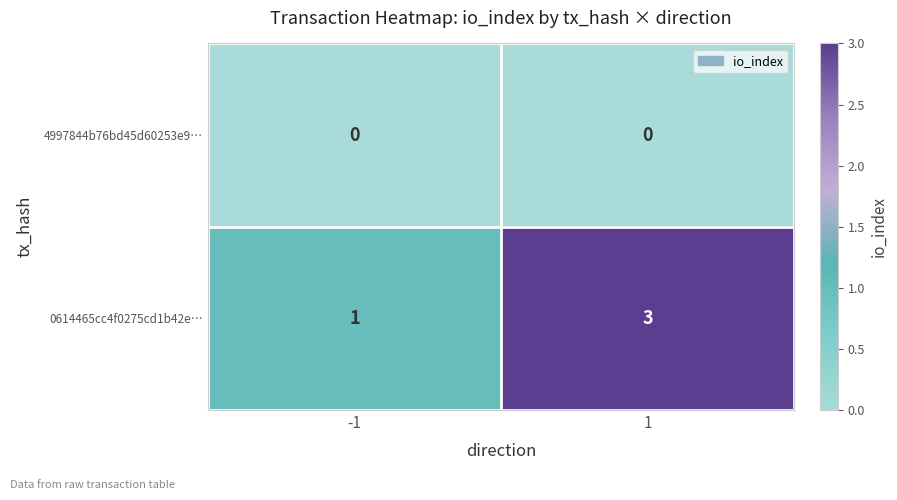

Count the number of data series in this chart.

2